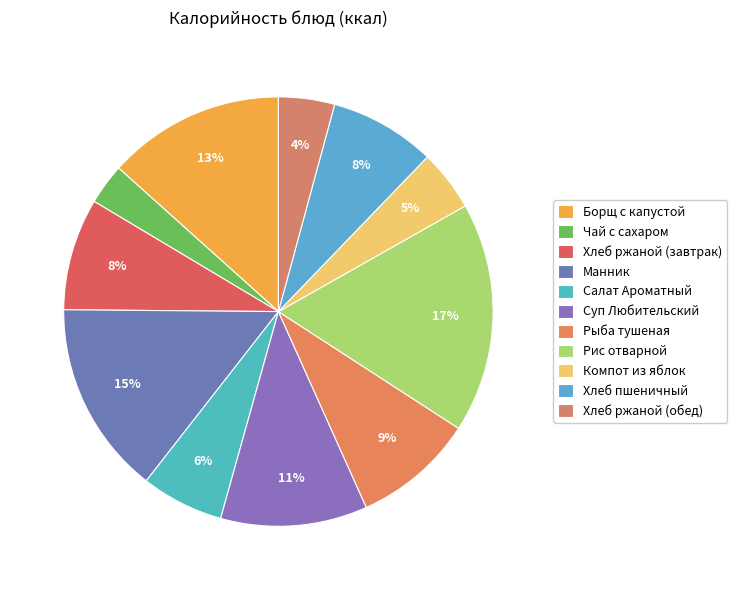

To the nearest percent, what is the difference between the Чай с сахаром and Борщ с капустой slice percentages?

10%